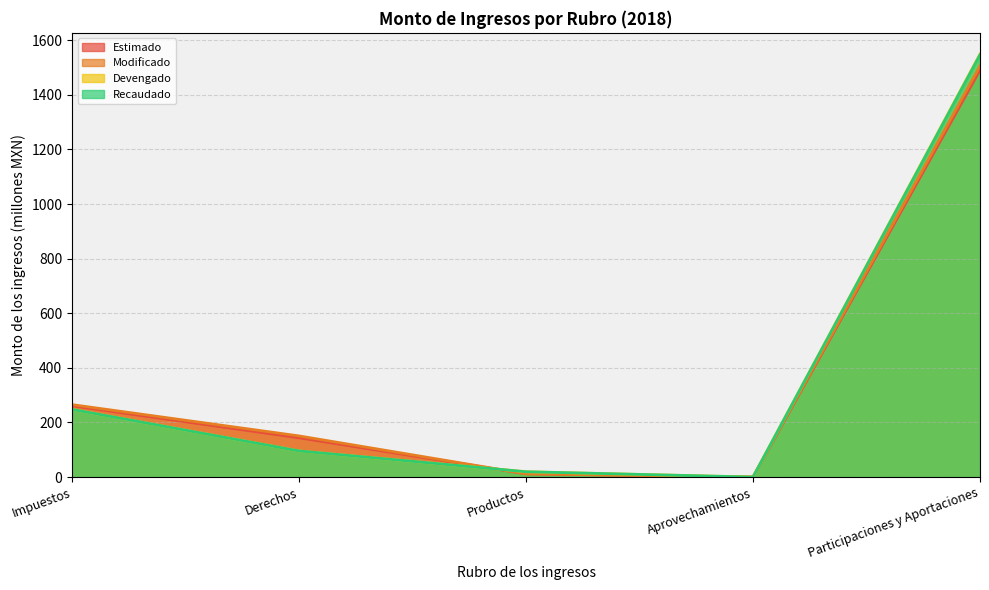

Which series has the largest range (max minus min)?

Devengado